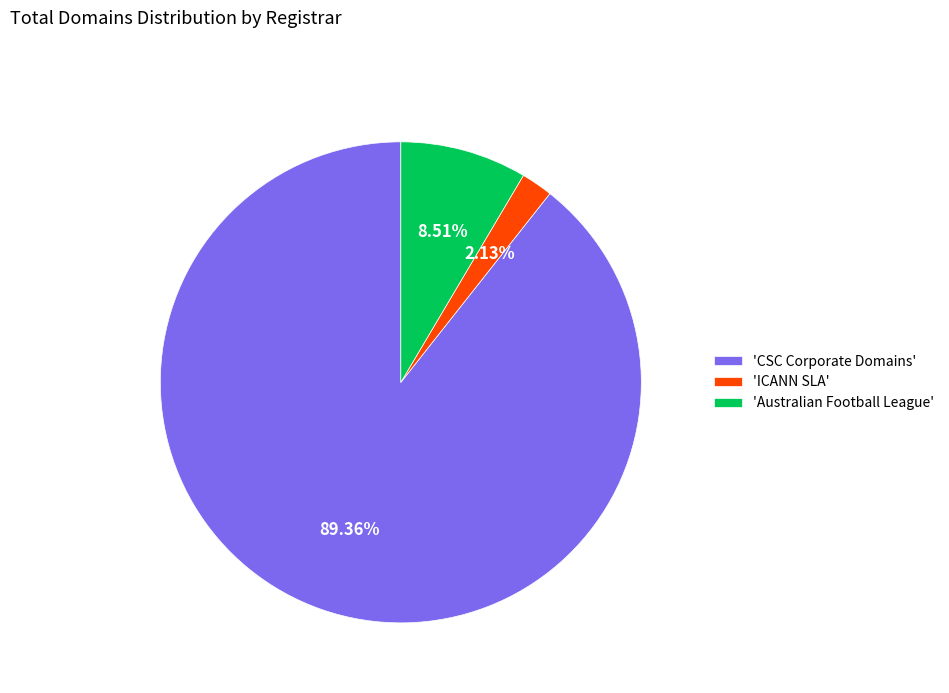

Combined, do 'Australian Football League' and 'ICANN SLA' account for over 50%?

No